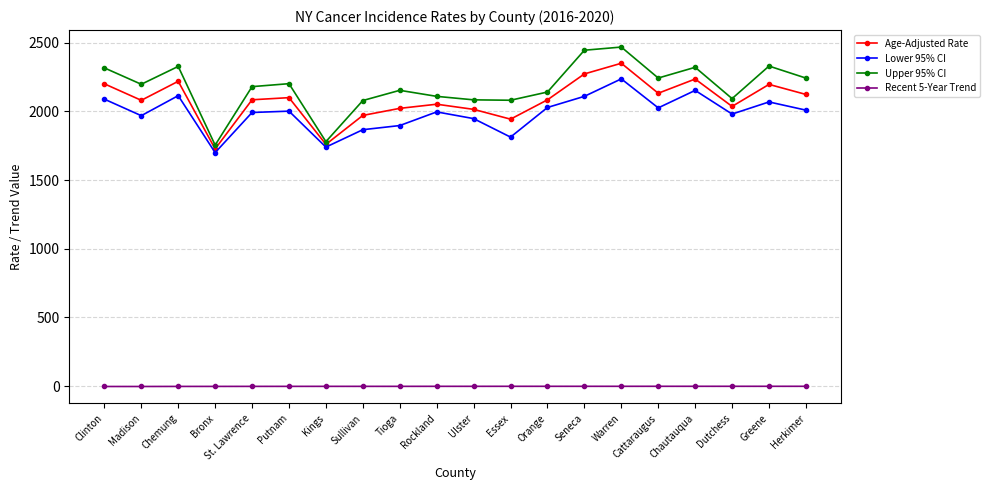

Between Ulster and Warren, which series saw the biggest shift?

Upper 95% CI